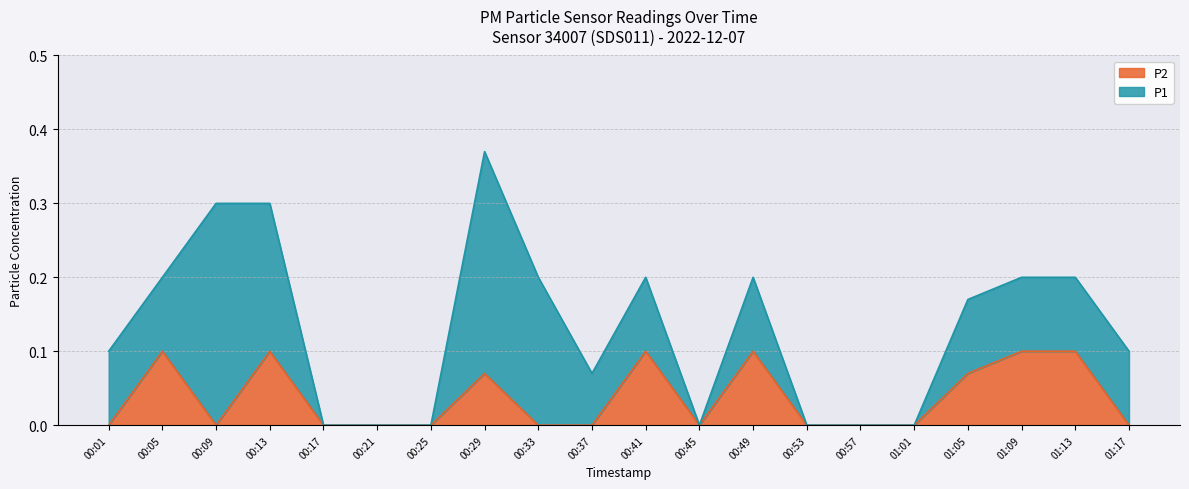

How many lines are shown in the chart?

2